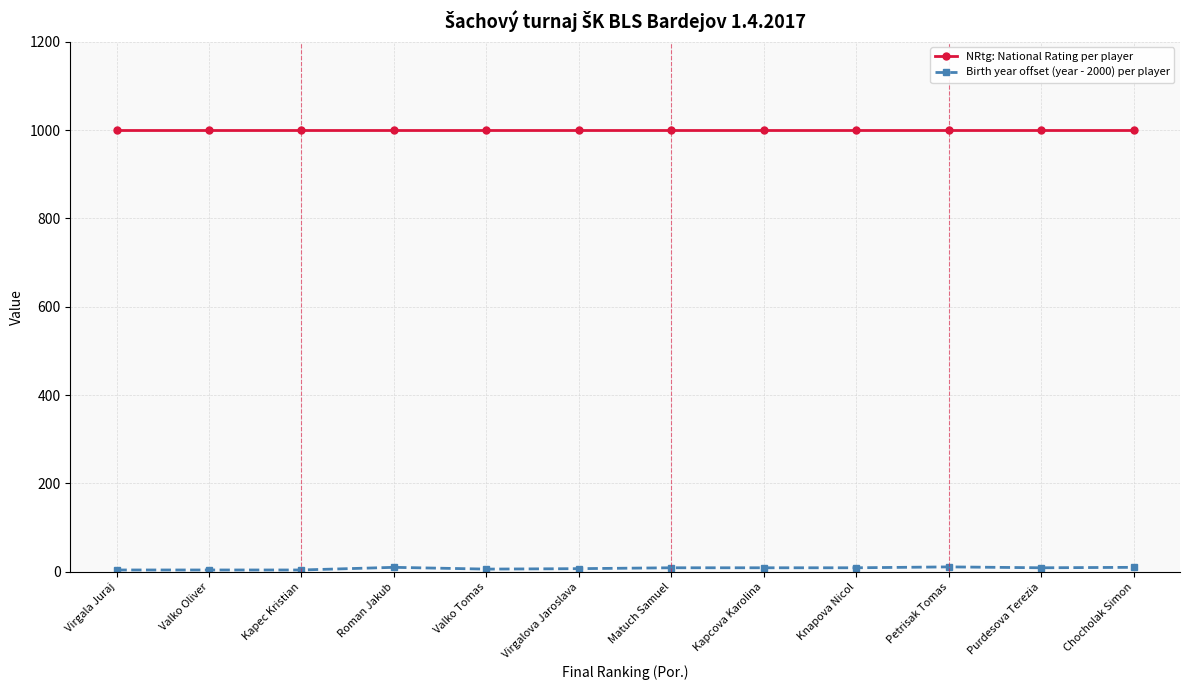

What is the greatest value displayed?

1000